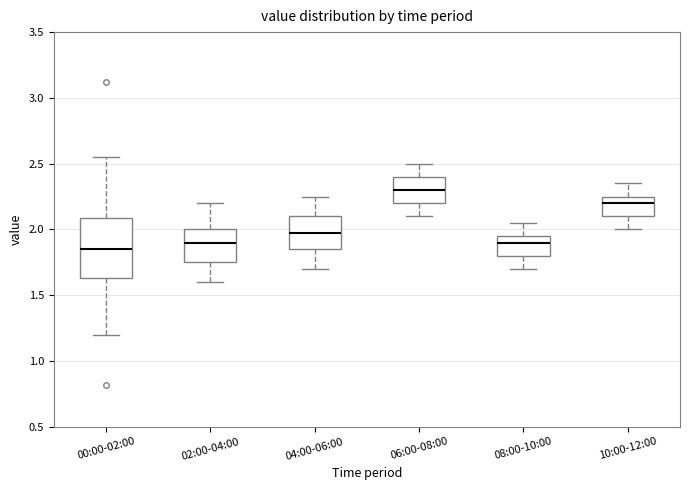

Which box's median line is the highest?

06:00-08:00